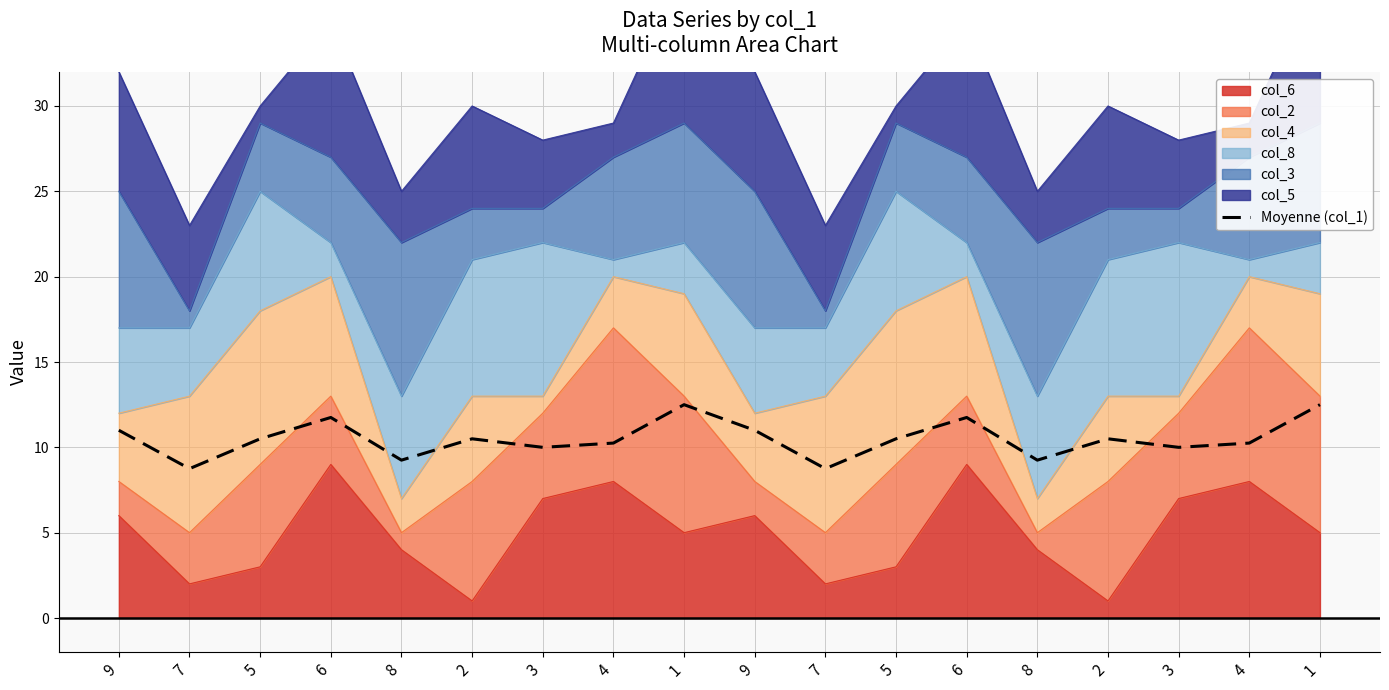

What is the value of the 4th point from the left?

11.8